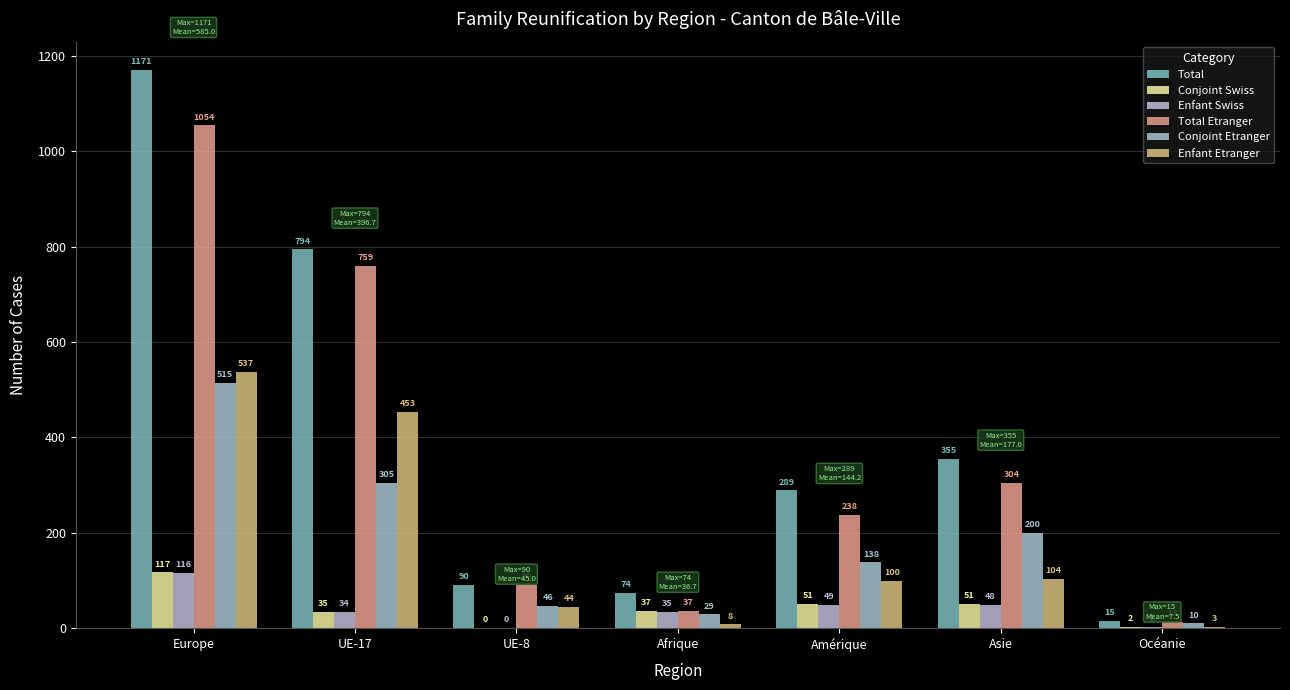

What is the sum of the Total values at Océanie and Europe?

1186